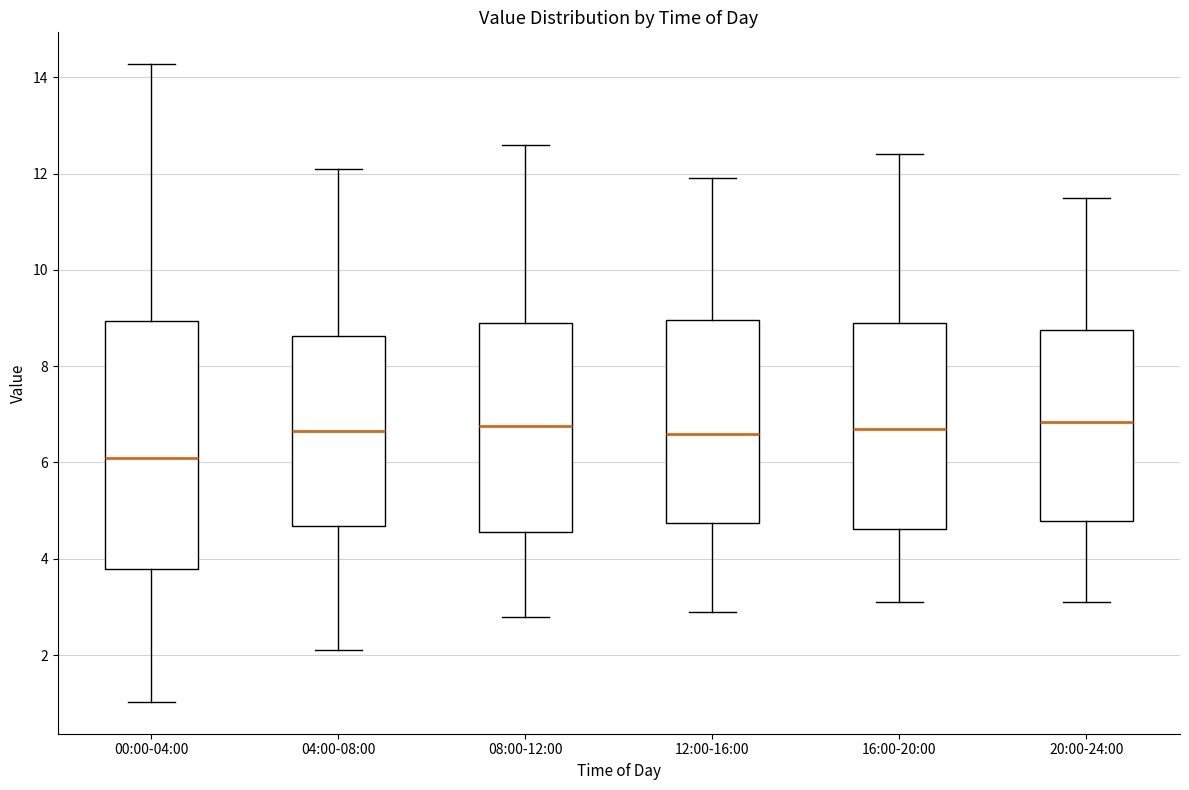

Where is the lower edge of the box for 16:00-20:00 on the y-axis? The values are not printed on the chart, so give them approximately, as read against the axis.

4.6